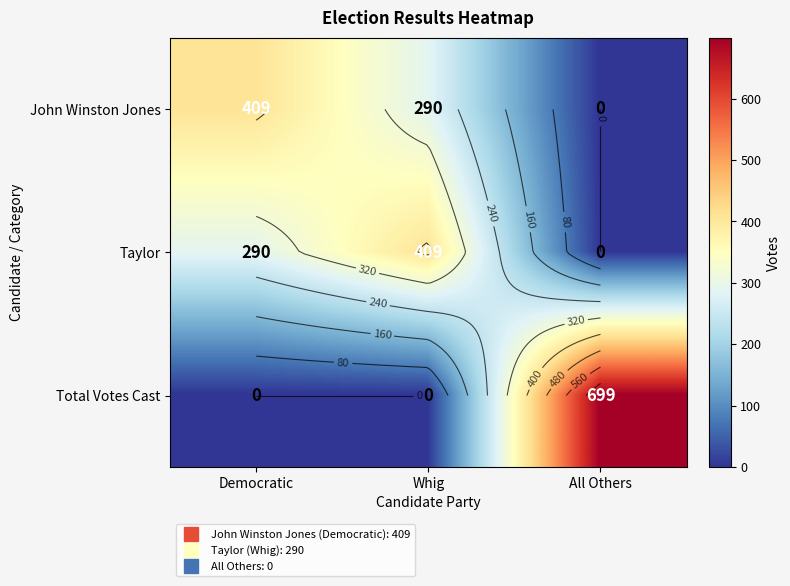

Which series has the widest spread of values?

Total Votes Cast